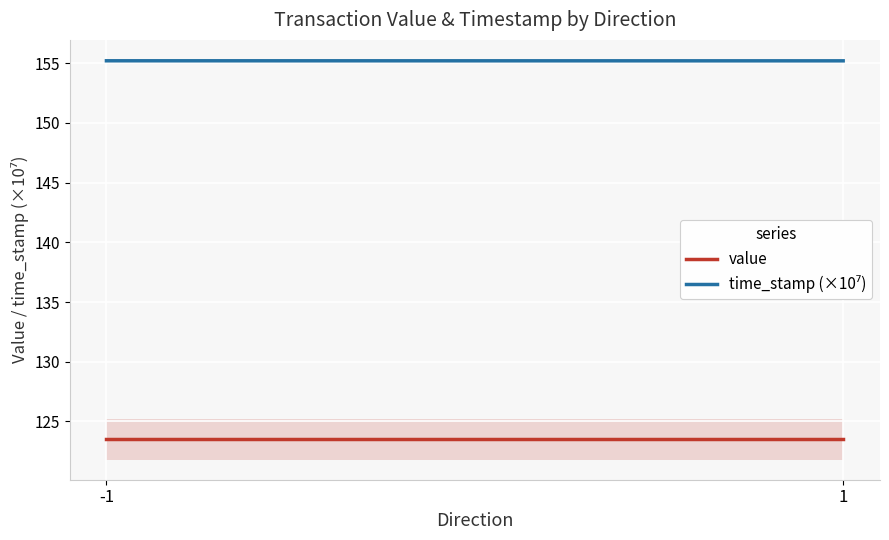

At which label does time_stamp (×10⁷) reach its peak?

-1